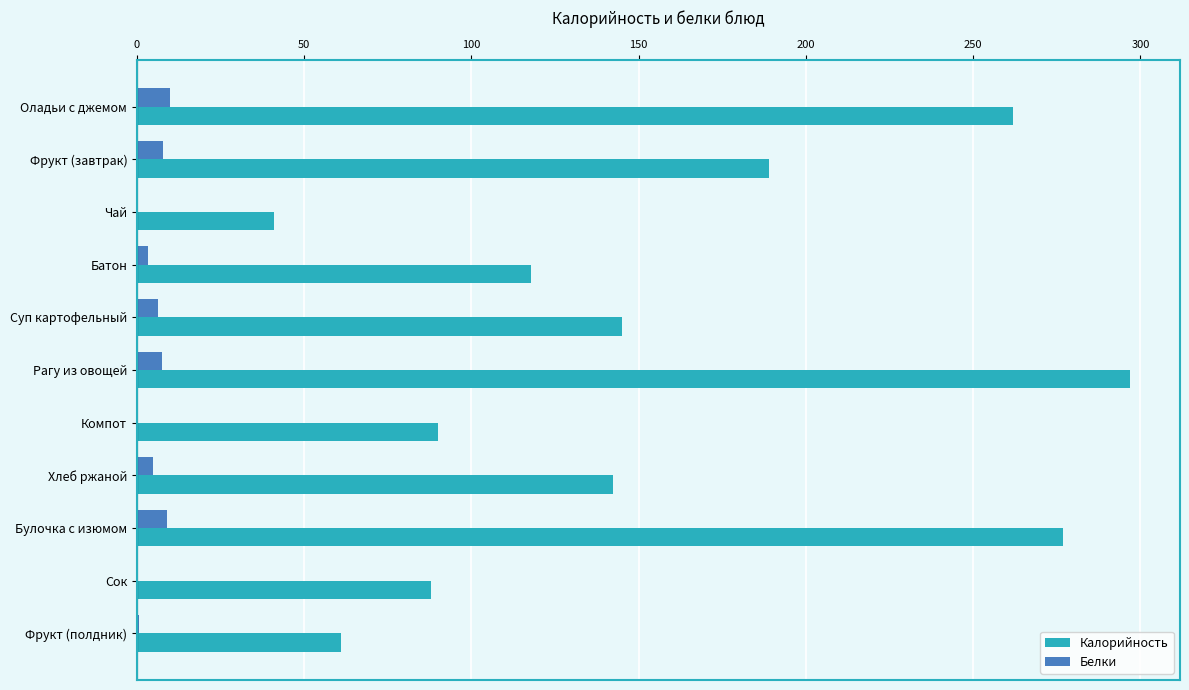

How many categories are shown in the chart?

11